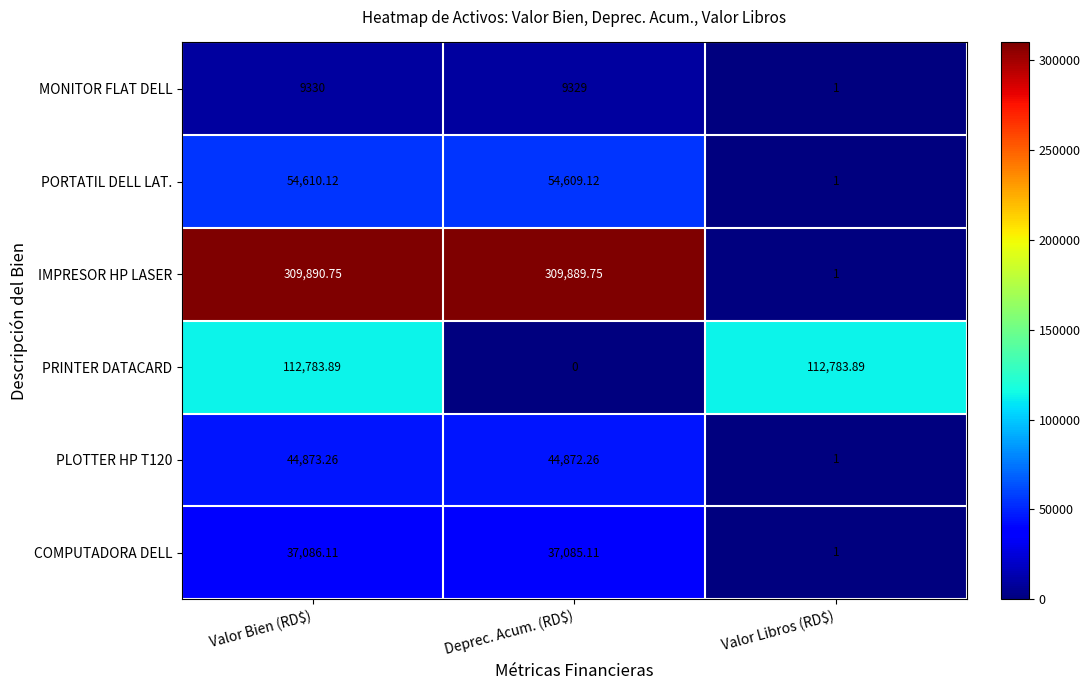

At which category is the sum across all series the highest?

Valor Bien (RD$)